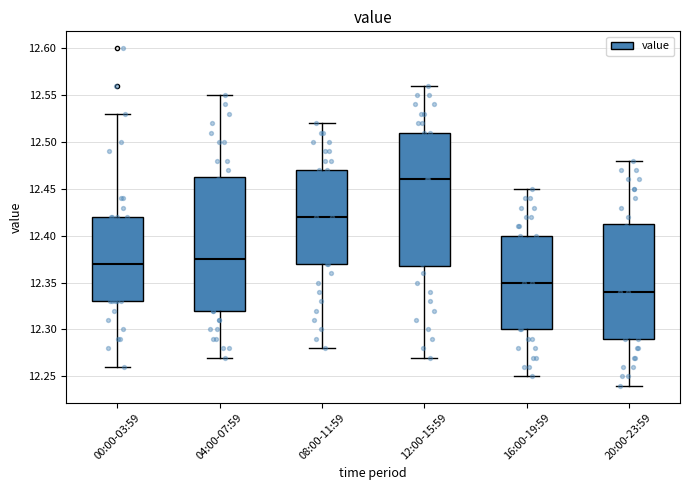

Where does the lower whisker of the box for 12:00-15:59 end on the y-axis? The values are not printed on the chart, so give them approximately, as read against the axis.

12.270